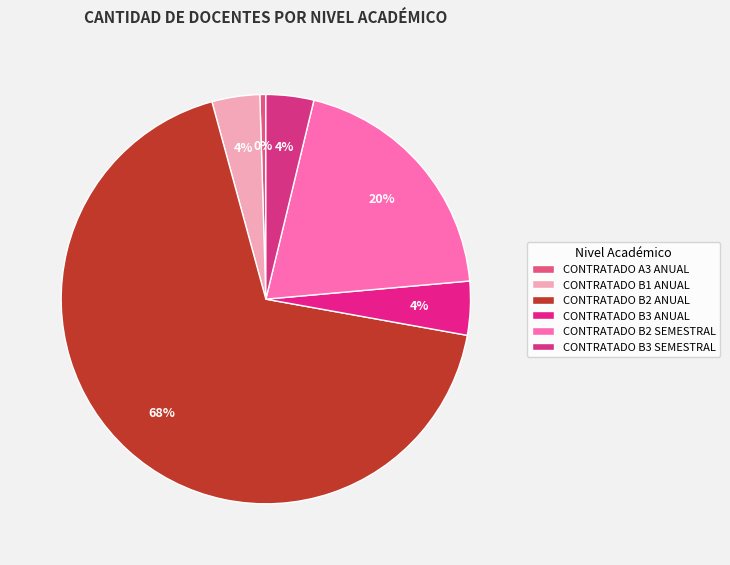

How many segments does this pie chart have?

6